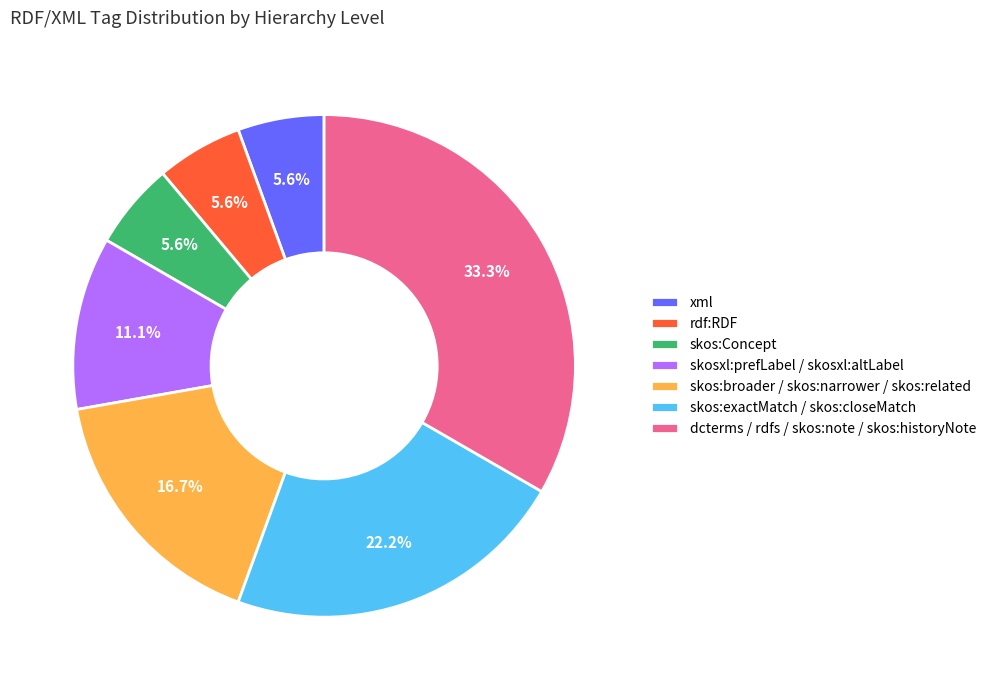

Count the number of slices in the pie.

7